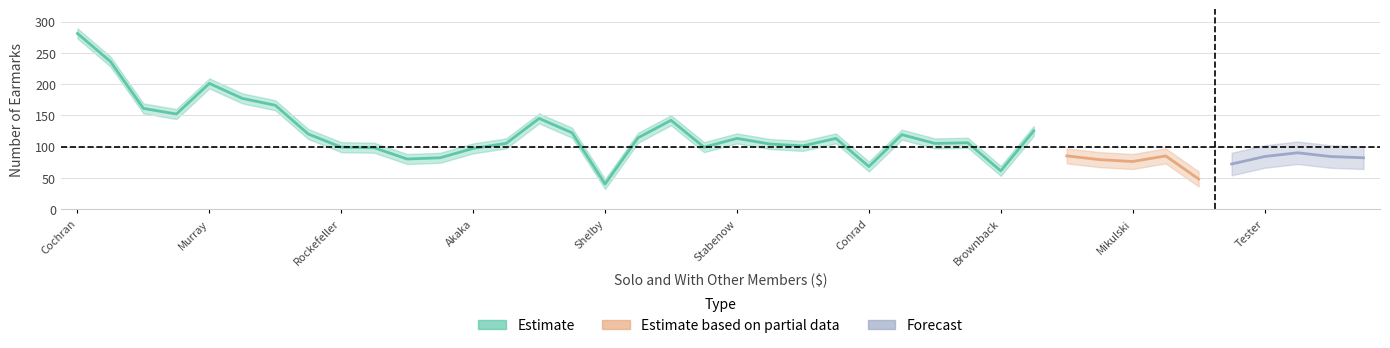

What is the difference between the maximum and second lowest values?

233